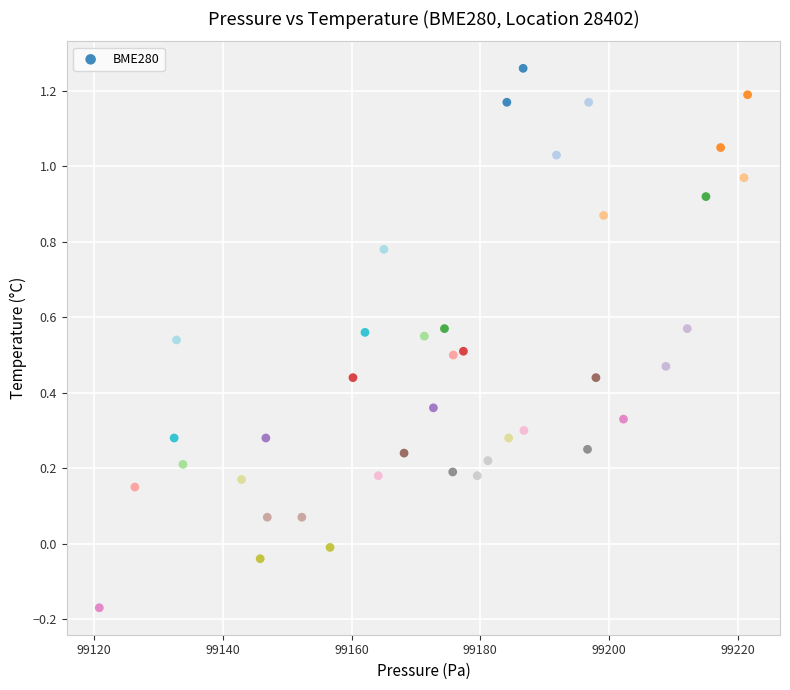

What is the range of Y values (max minus min)?

1.4